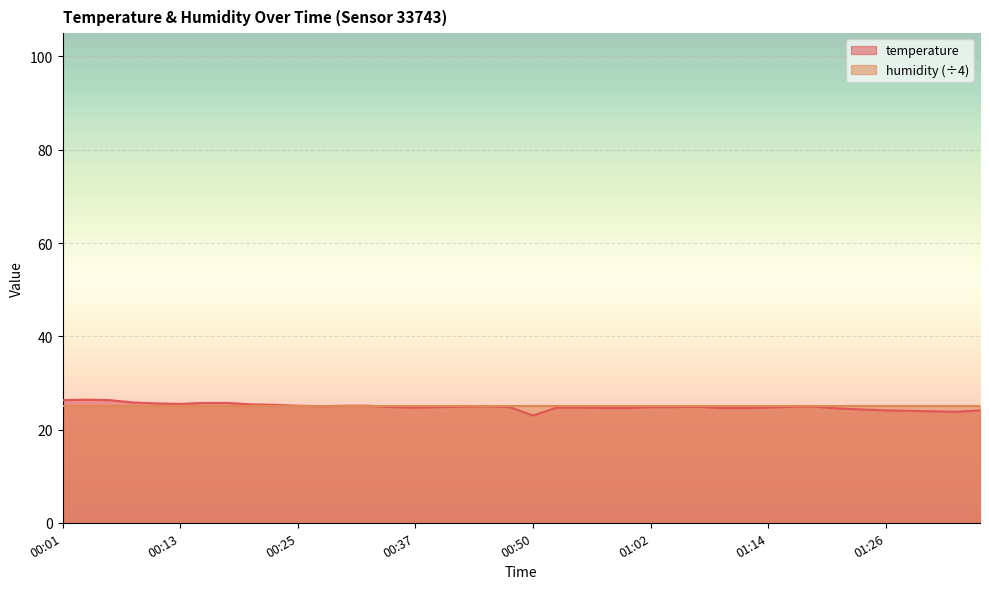

Reading right to left, what are all the values shown in this chart?

24.1	23.8	23.9	24.0	24.1	24.3	24.5	24.9	24.9	24.7	24.6	24.6	24.9	24.8	24.8	24.6	24.6	24.7	24.7	23.0	24.8	25.0	24.9	24.8	24.7	24.8	25.1	25.1	25.0	25.1	25.3	25.4	25.7	25.7	25.5	25.6	25.8	26.3	26.4	26.3